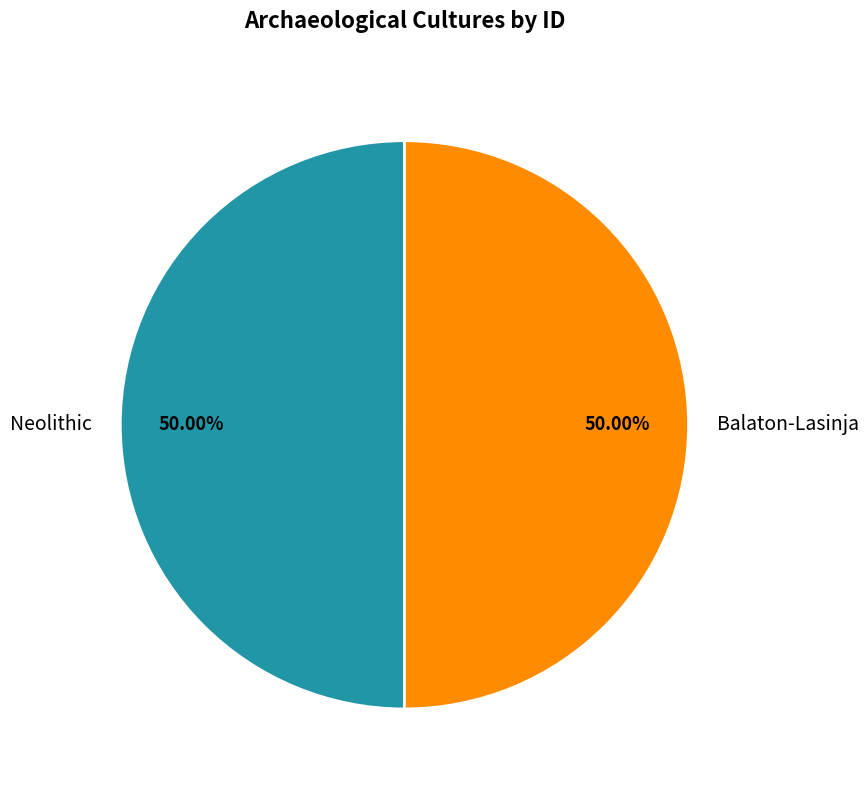

What is the ratio of the value at Balaton-Lasinja to the value at Neolithic?

1.0